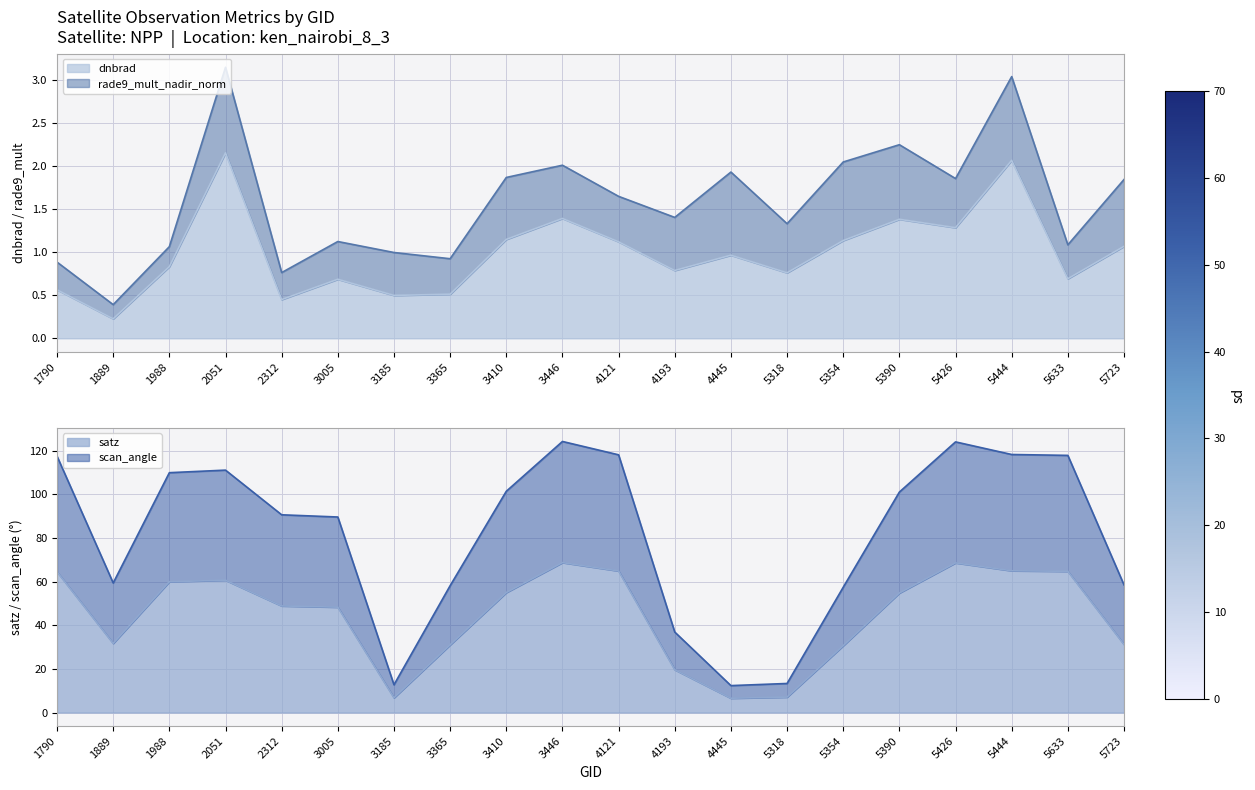

How many interior local valleys does the dnbrad series have?

7